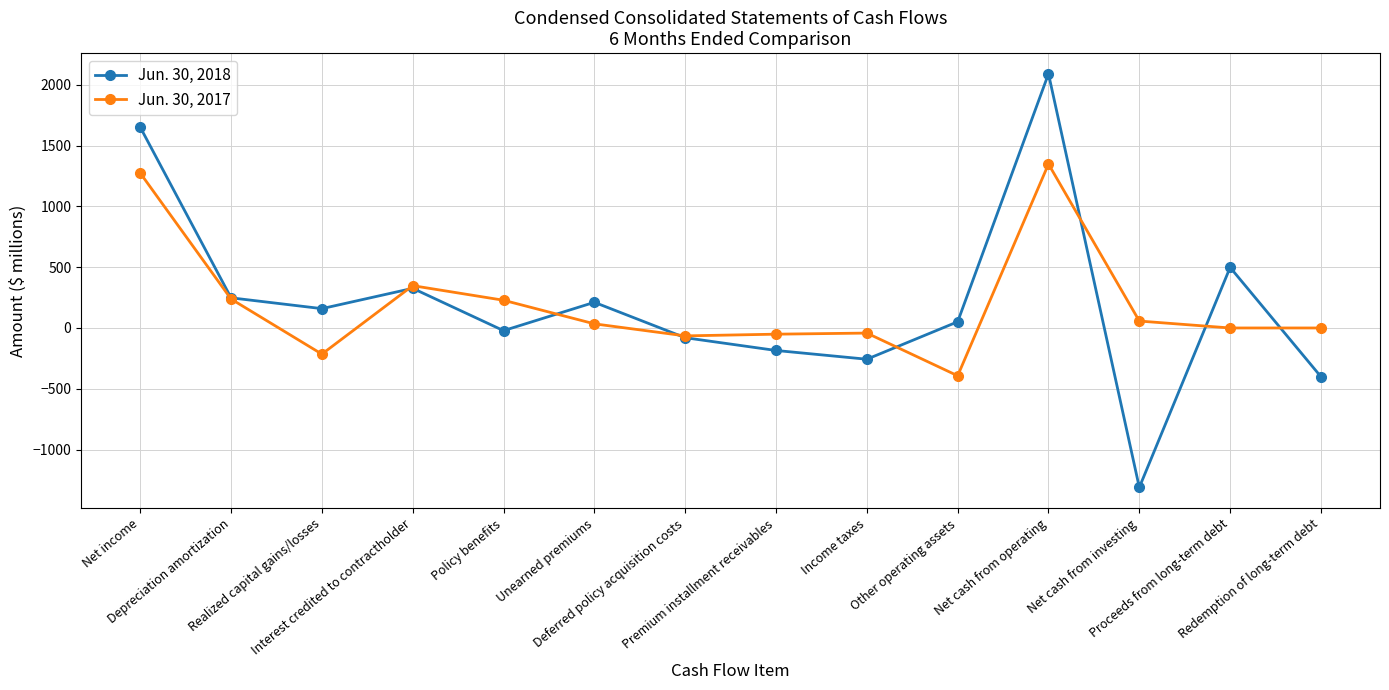

Which series changed the most between Net cash from operating and Redemption of long-term debt?

Jun. 30, 2018